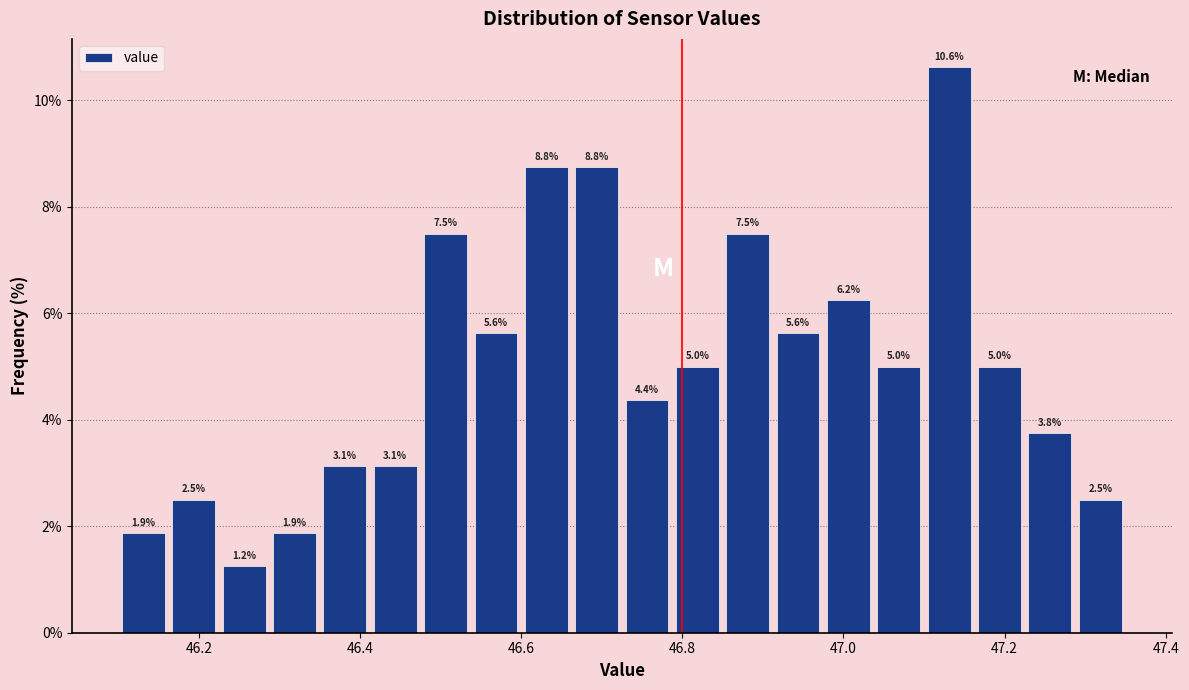

Read against the x-axis, roughly where is the centre of the tallest bar?

47.14